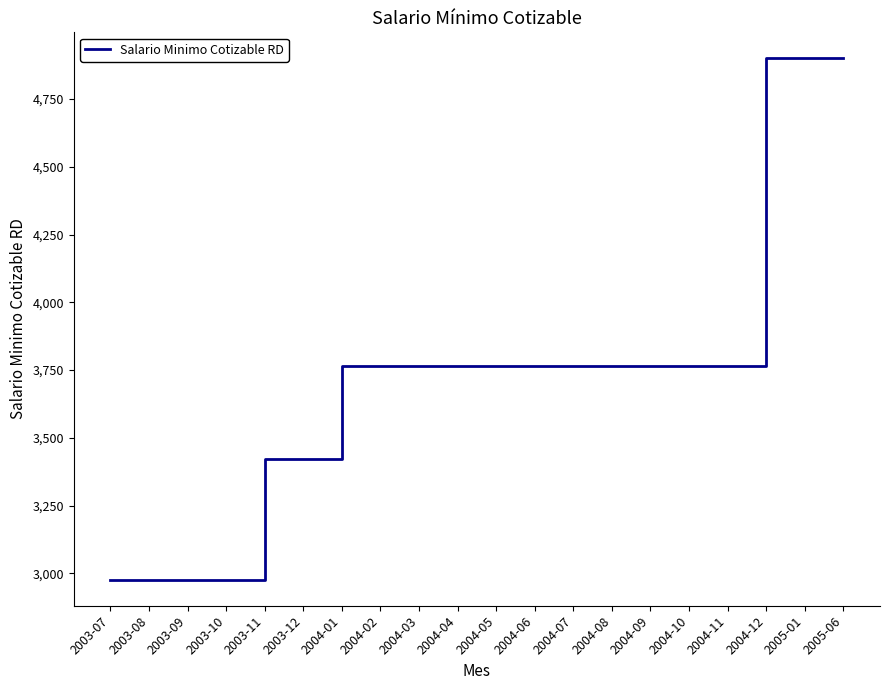

Is it true that the value at 2003-07 is 2977?

True